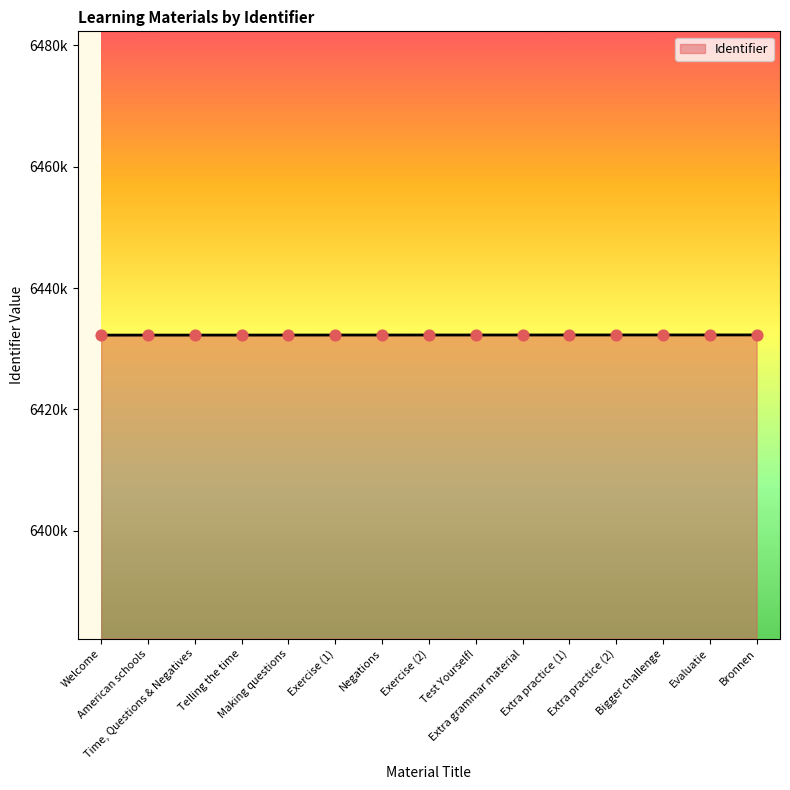

What is the change in value from Extra practice (1) to Bronnen?

+6